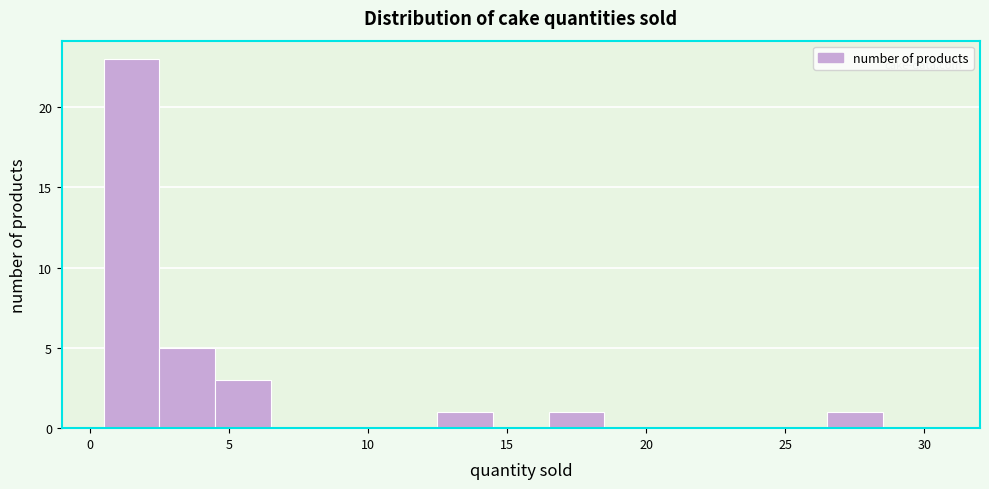

Over which range of the x-axis is the bar tallest?

0.5 to 2.5